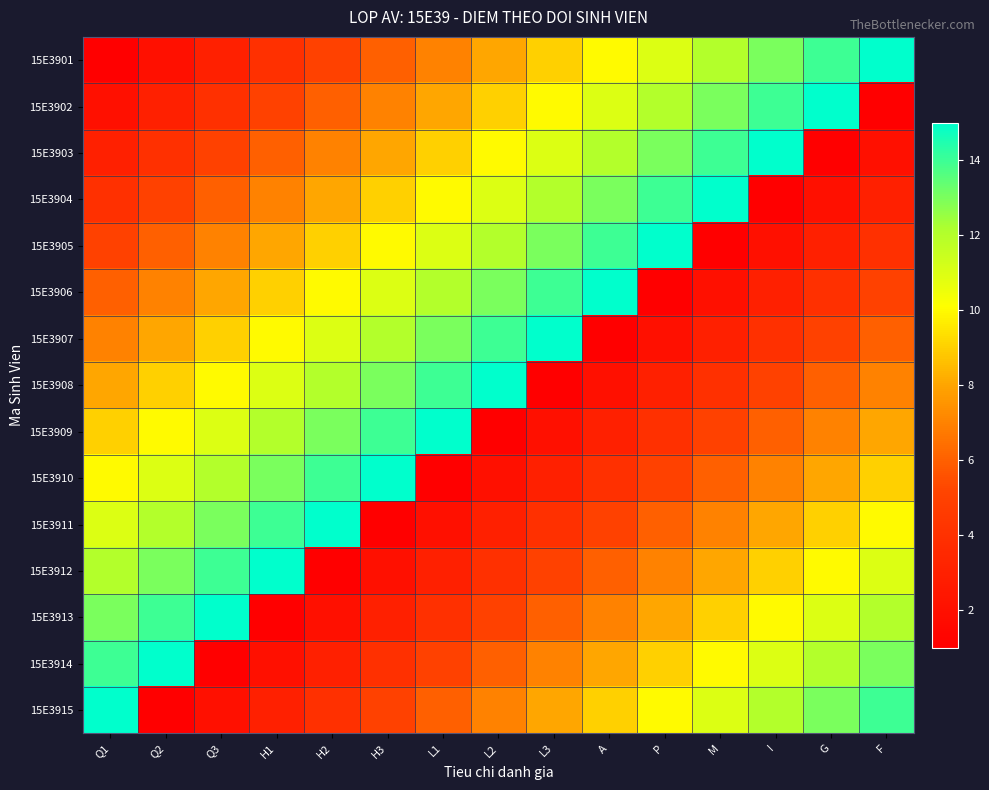

Reading left to right, transcribe all the data shown in this chart.

15E3901: Q1=1	Q2=2	Q3=3	H1=4	H2=5	H3=6	L1=7	L2=8	L3=9	A=10	P=11	M=12	I=13	G=14	F=15
15E3902: Q1=2	Q2=3	Q3=4	H1=5	H2=6	H3=7	L1=8	L2=9	L3=10	A=11	P=12	M=13	I=14	G=15	F=1
15E3903: Q1=3	Q2=4	Q3=5	H1=6	H2=7	H3=8	L1=9	L2=10	L3=11	A=12	P=13	M=14	I=15	G=1	F=2
15E3904: Q1=4	Q2=5	Q3=6	H1=7	H2=8	H3=9	L1=10	L2=11	L3=12	A=13	P=14	M=15	I=1	G=2	F=3
15E3905: Q1=5	Q2=6	Q3=7	H1=8	H2=9	H3=10	L1=11	L2=12	L3=13	A=14	P=15	M=1	I=2	G=3	F=4
15E3906: Q1=6	Q2=7	Q3=8	H1=9	H2=10	H3=11	L1=12	L2=13	L3=14	A=15	P=1	M=2	I=3	G=4	F=5
15E3907: Q1=7	Q2=8	Q3=9	H1=10	H2=11	H3=12	L1=13	L2=14	L3=15	A=1	P=2	M=3	I=4	G=5	F=6
15E3908: Q1=8	Q2=9	Q3=10	H1=11	H2=12	H3=13	L1=14	L2=15	L3=1	A=2	P=3	M=4	I=5	G=6	F=7
15E3909: Q1=9	Q2=10	Q3=11	H1=12	H2=13	H3=14	L1=15	L2=1	L3=2	A=3	P=4	M=5	I=6	G=7	F=8
15E3910: Q1=10	Q2=11	Q3=12	H1=13	H2=14	H3=15	L1=1	L2=2	L3=3	A=4	P=5	M=6	I=7	G=8	F=9
15E3911: Q1=11	Q2=12	Q3=13	H1=14	H2=15	H3=1	L1=2	L2=3	L3=4	A=5	P=6	M=7	I=8	G=9	F=10
15E3912: Q1=12	Q2=13	Q3=14	H1=15	H2=1	H3=2	L1=3	L2=4	L3=5	A=6	P=7	M=8	I=9	G=10	F=11
15E3913: Q1=13	Q2=14	Q3=15	H1=1	H2=2	H3=3	L1=4	L2=5	L3=6	A=7	P=8	M=9	I=10	G=11	F=12
15E3914: Q1=14	Q2=15	Q3=1	H1=2	H2=3	H3=4	L1=5	L2=6	L3=7	A=8	P=9	M=10	I=11	G=12	F=13
15E3915: Q1=15	Q2=1	Q3=2	H1=3	H2=4	H3=5	L1=6	L2=7	L3=8	A=9	P=10	M=11	I=12	G=13	F=14